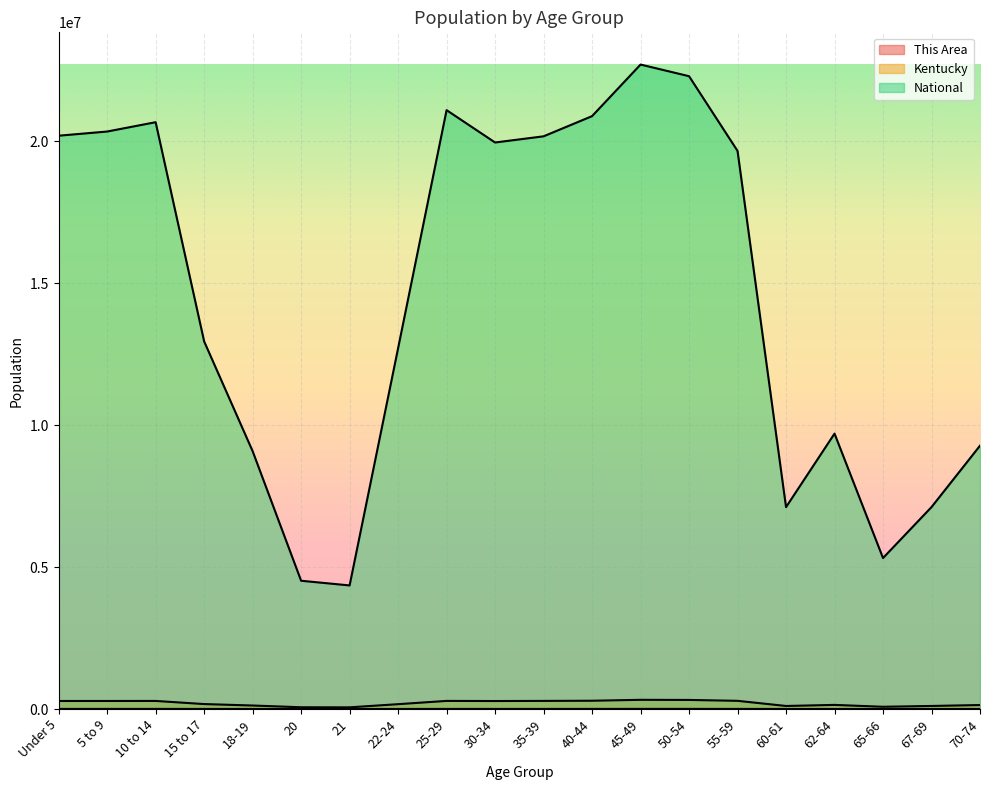

What is the sum of the This Area values at 30-34 and Under 5?

6434.0